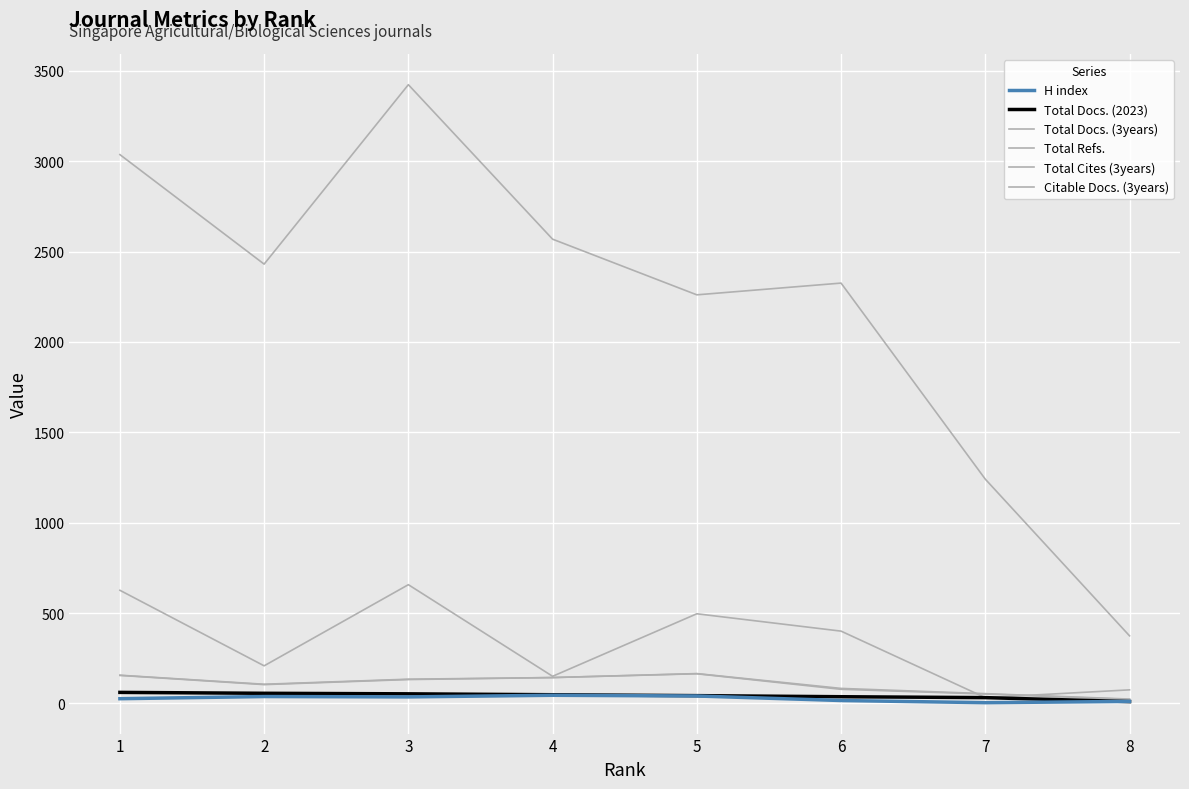

True or false: Citable Docs. (3years) and Total Docs. (2023) cross at least once.

False